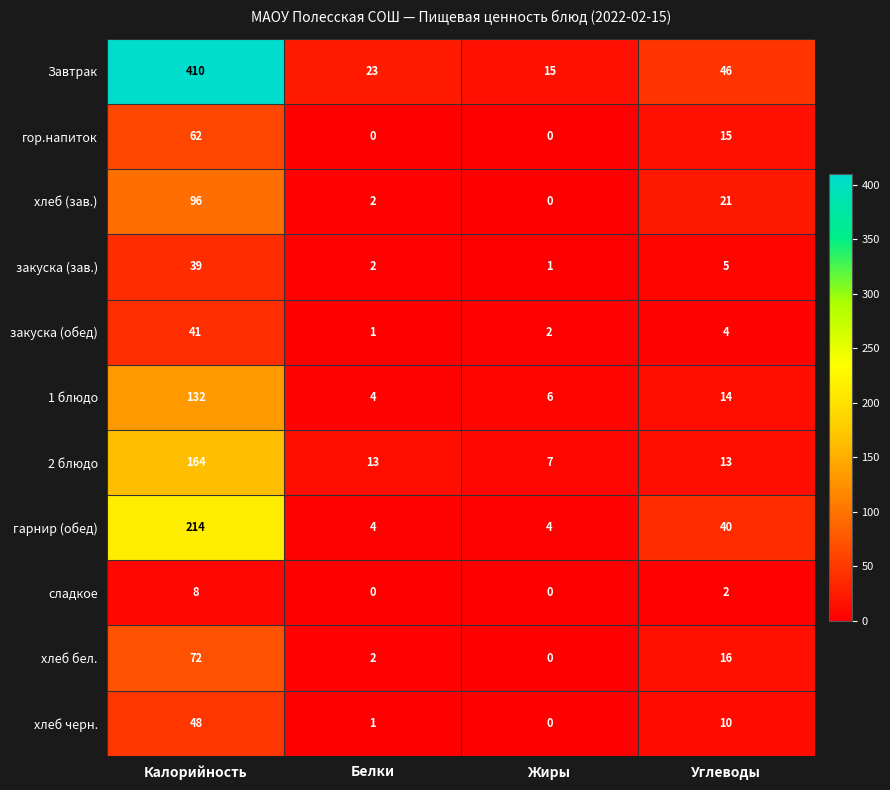

The 1 блюдо series shows 14 at Углеводы. True or false?

True